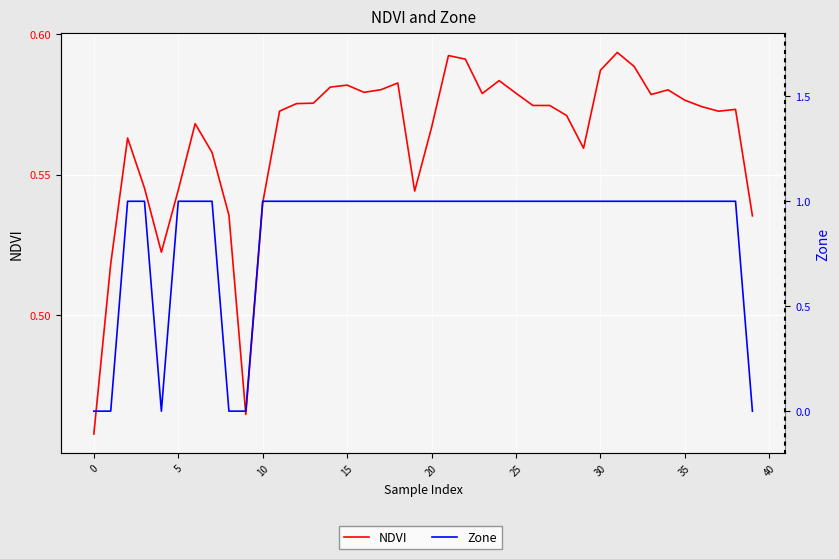

Which category has the highest value in the Zone series?

5